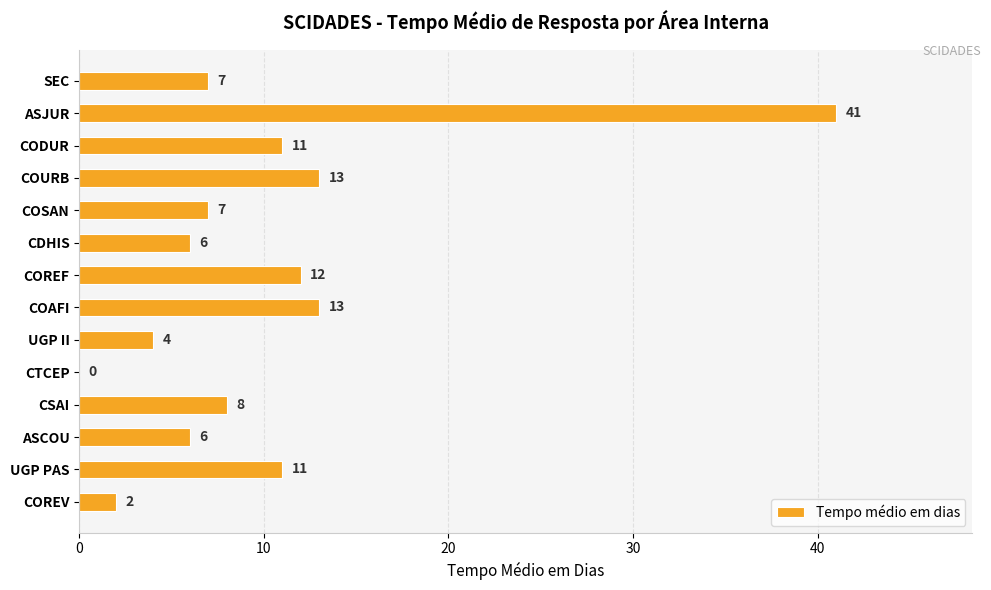

What is the approximate value at COREF?

12